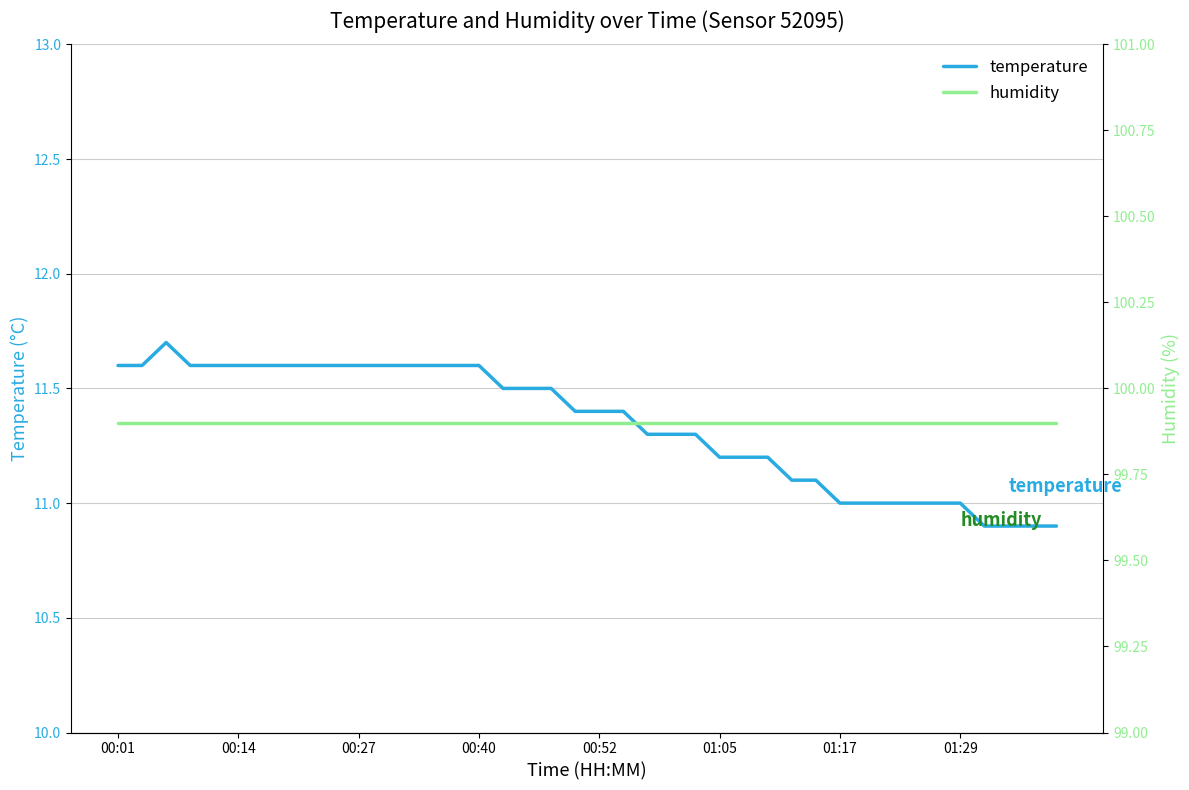

What is the value of the humidity point at the 23rd from the left?

99.9